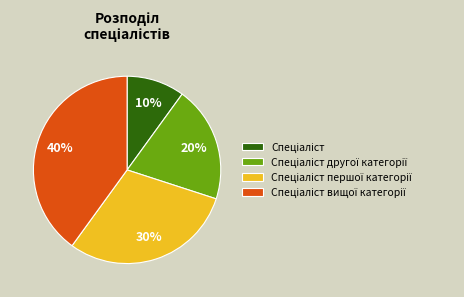

Does any single category account for the majority?

No